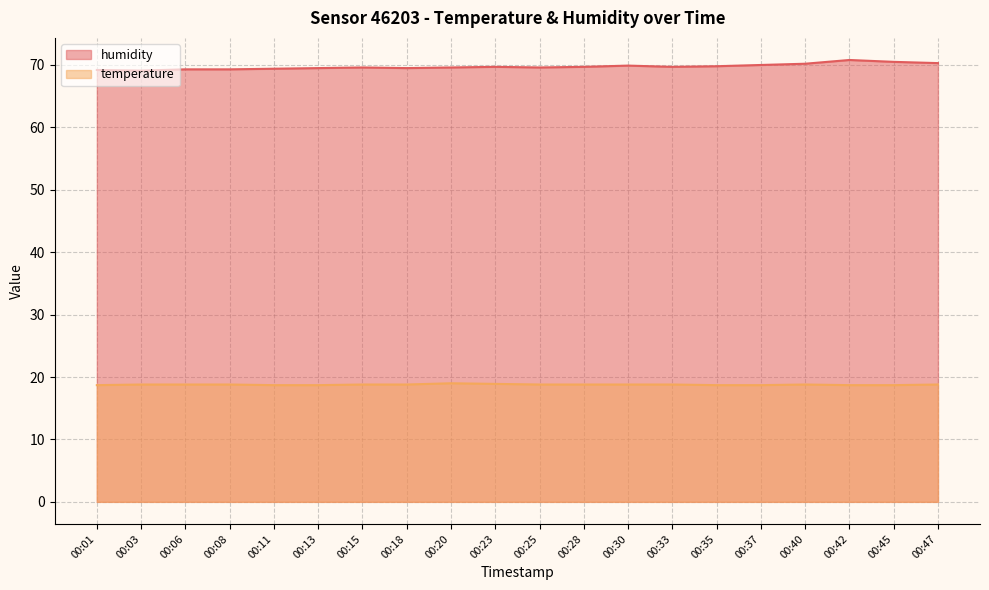

How many interior local peaks does the humidity series have?

4